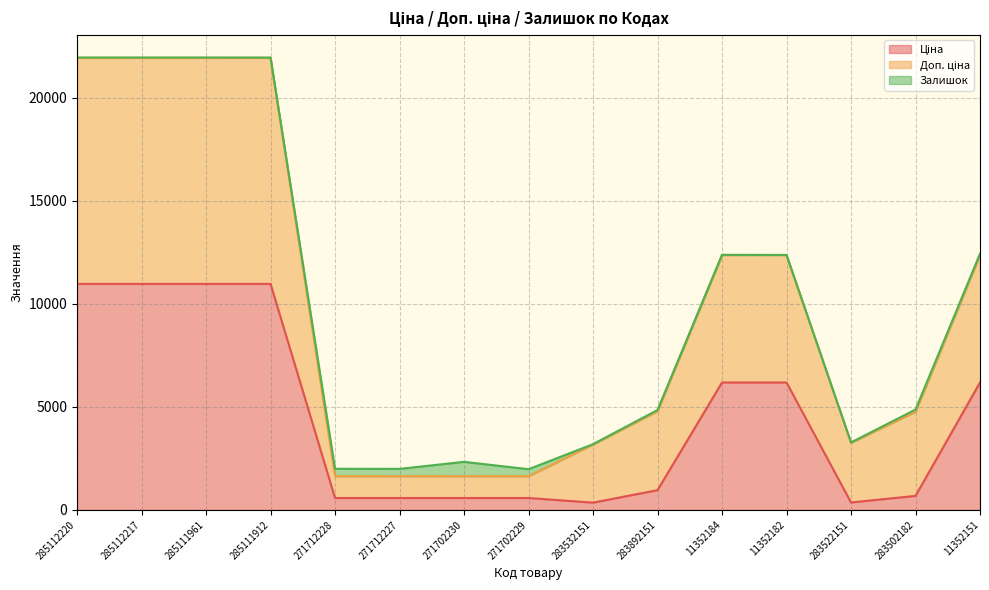

What is the average value of the Доп. ціна series?

9823.4